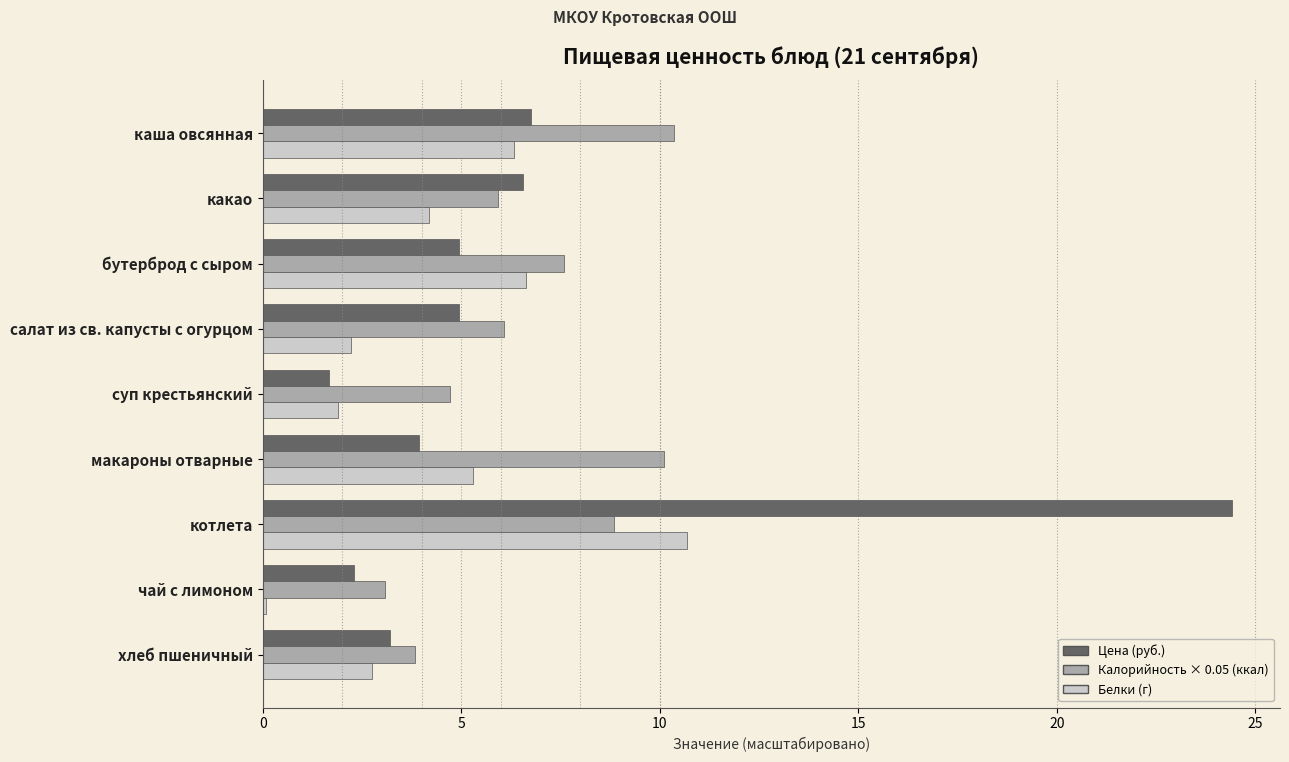

What is the total value across all series at каша овсянная?

23.4